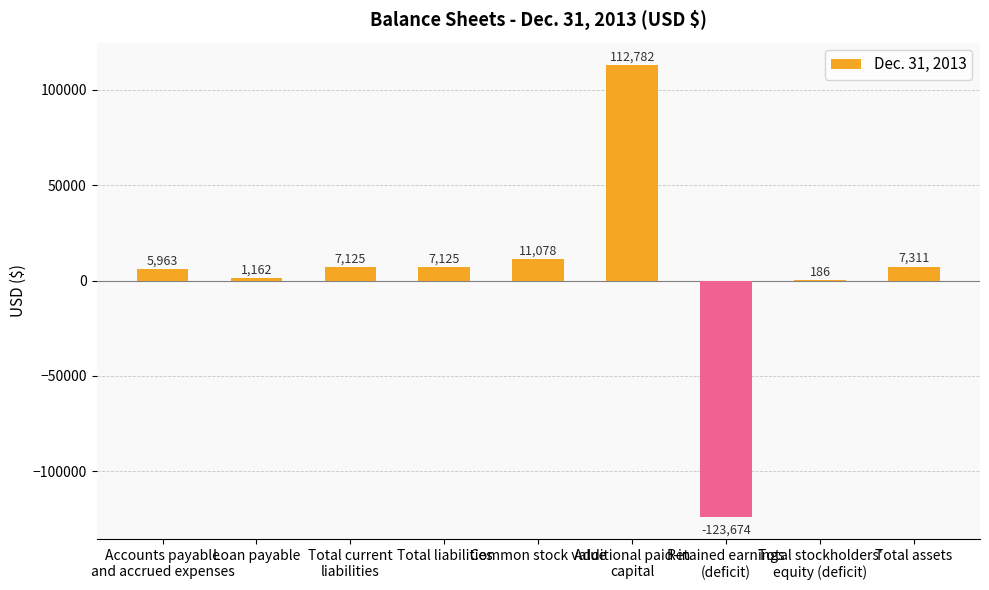

Reading right to left, extract all data points from this chart.

Total assets=7311	Total stockholders'
equity (deficit)=186	Retained earnings
(deficit)=-123674	Additional paid-in
capital=112782	Common stock value=11078	Total liabilities=7125	Total current
liabilities=7125	Loan payable=1162	Accounts payable
and accrued expenses=5963